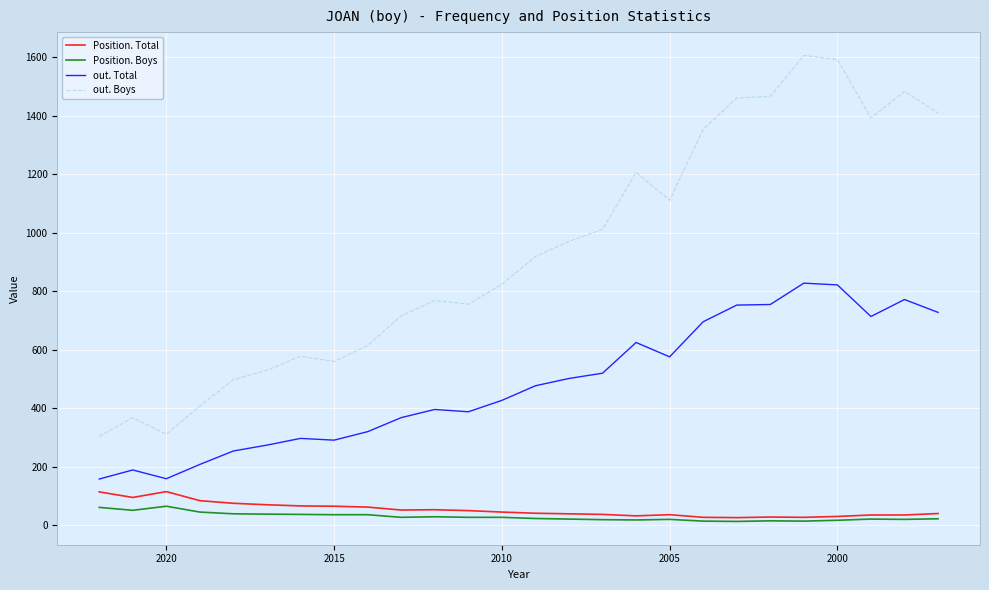

At 2015, list the series in order from smallest to largest.

Position. Boys, Position. Total, out. Total, out. Boys